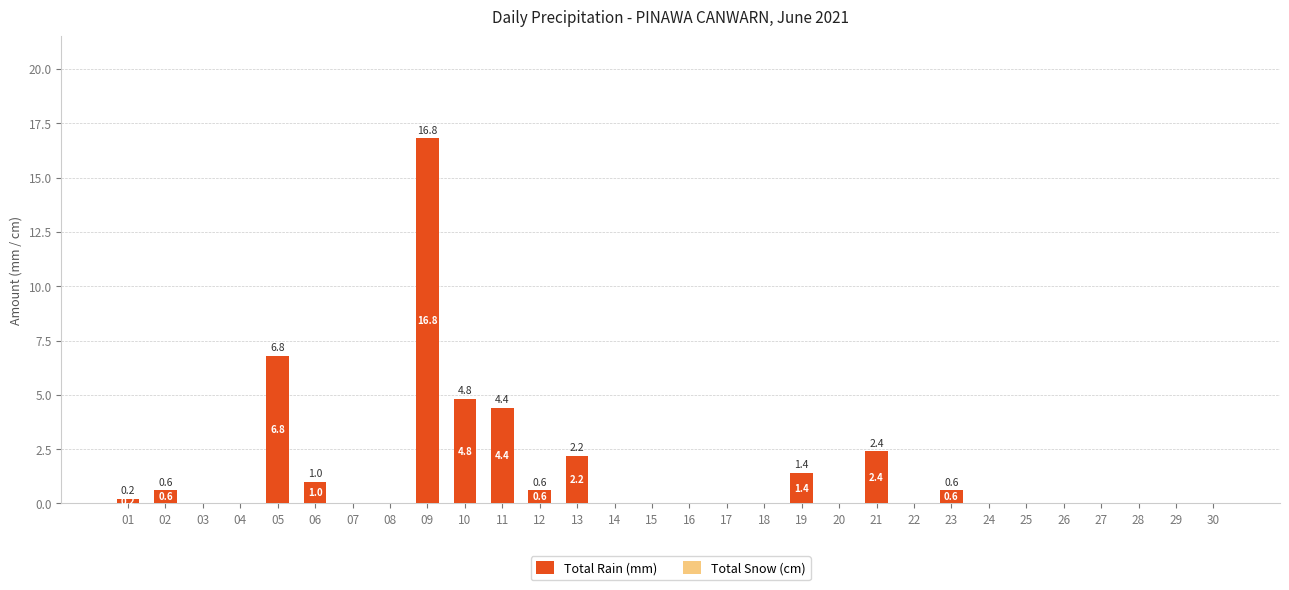

What is the sum of all values?

41.8